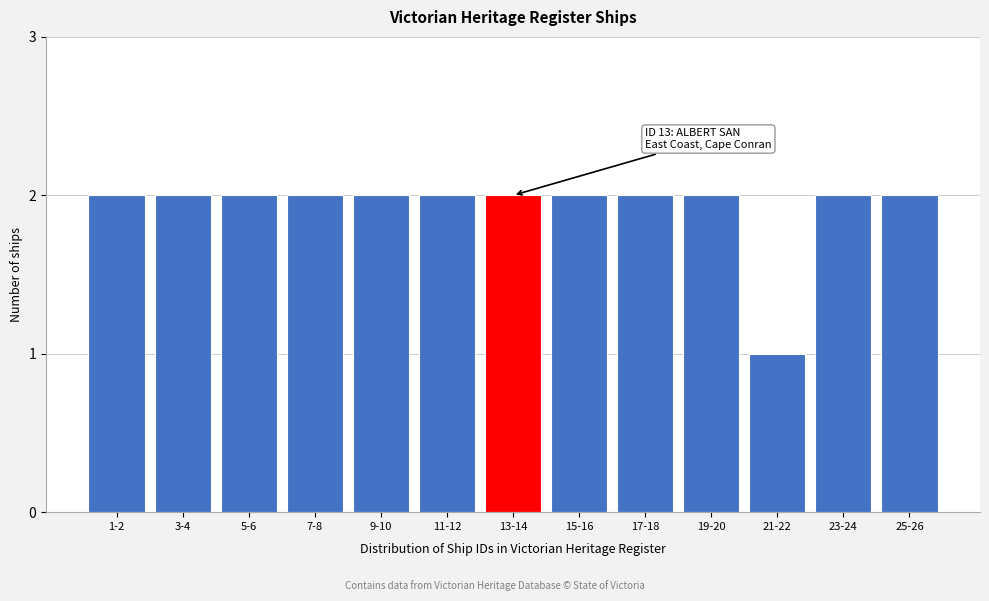

Reading left to right, transcribe all the data shown in this chart.

2	2	2	2	2	2	2	2	2	2	1	2	2